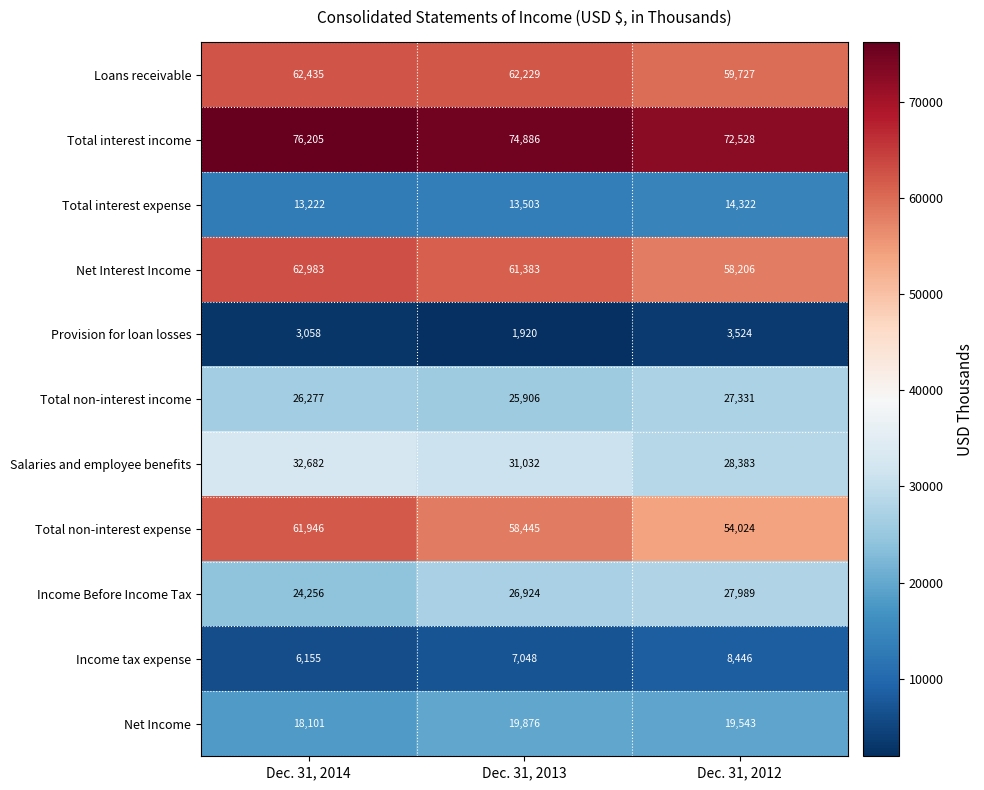

At how many categories does at least one series exceed 7304?

3